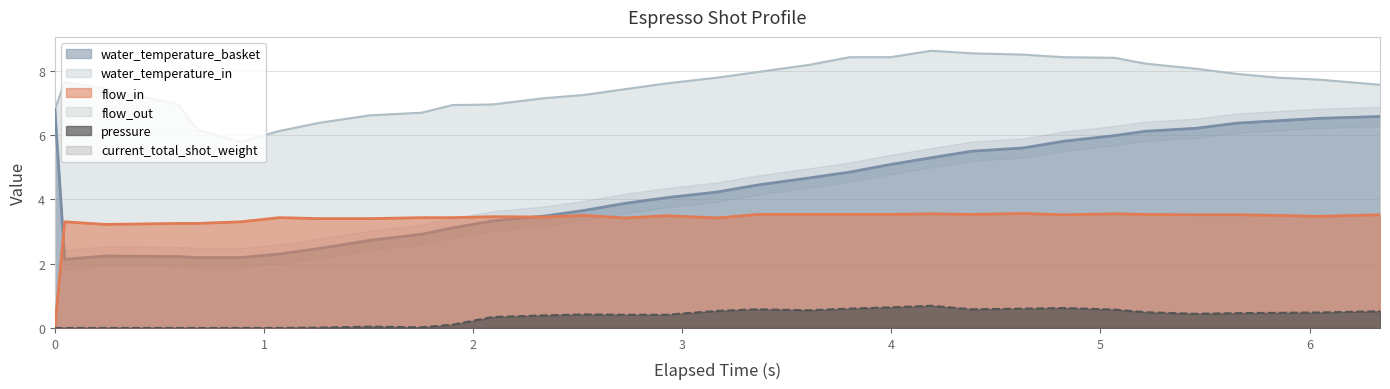

Reading right to left, extract all data points from this chart.

flow_in: 3.5	3.5	3.5	3.5	3.5	3.5	3.5	3.5	3.6	3.5	3.5	3.5	3.5	3.5	3.5	3.4	3.5	3.4	3.5	3.5	3.5	3.4	3.4	3.4	3.4	3.4	3.3	3.2	3.2	3.2	3.3	0.0
pressure: 0.5	0.5	0.5	0.5	0.4	0.5	0.6	0.6	0.6	0.6	0.7	0.6	0.6	0.6	0.6	0.5	0.4	0.4	0.4	0.4	0.3	0.1	0.0	0.0	0.0	0.0	0.0	0.0	0.0	0.0	0.0	0.0
water_temperature_basket: 6.6	6.5	6.4	6.4	6.2	6.1	6.0	5.8	5.6	5.5	5.3	5.1	4.8	4.7	4.4	4.2	4.1	3.9	3.7	3.5	3.3	3.1	2.9	2.7	2.5	2.3	2.2	2.2	2.2	2.2	2.1	6.8
water_temperature_in: 7.6	7.7	7.8	7.9	8.1	8.2	8.4	8.4	8.5	8.5	8.6	8.4	8.4	8.2	8.0	7.8	7.6	7.4	7.2	7.1	6.9	6.9	6.7	6.6	6.4	6.1	5.8	6.2	6.9	7.4	7.6	6.8